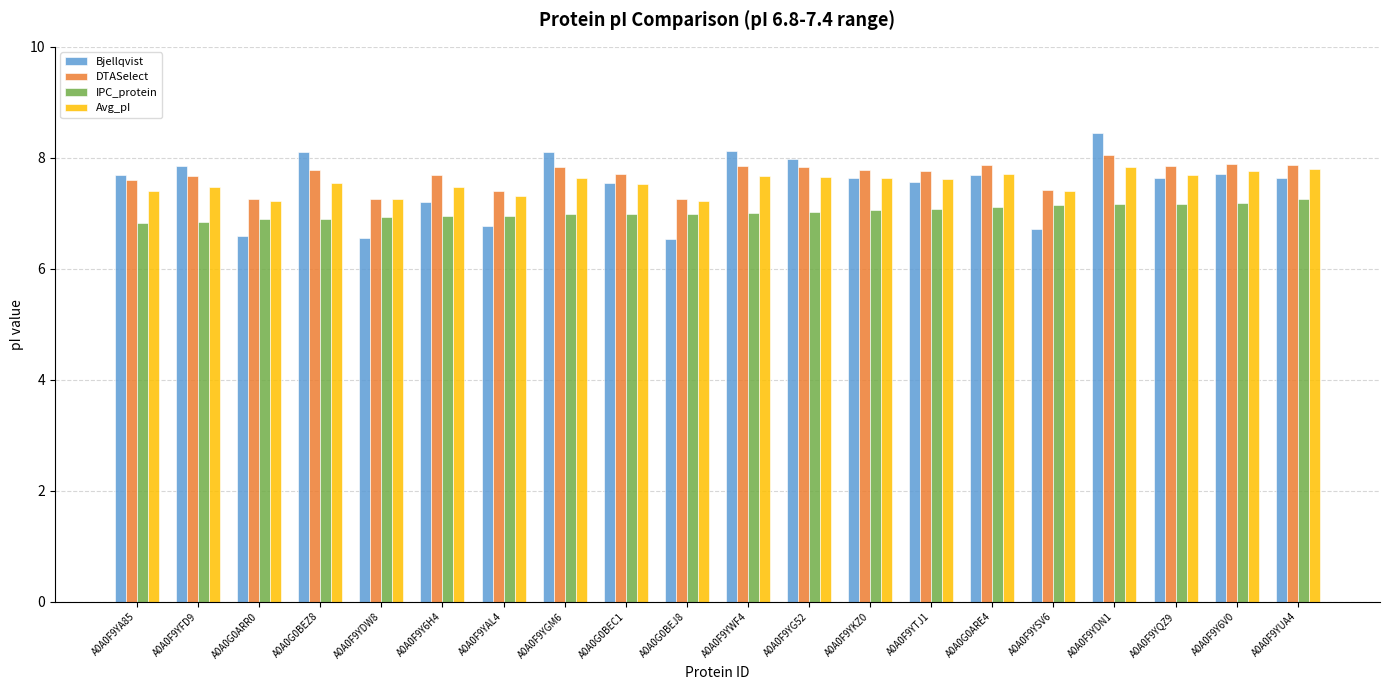

What is the value of the Bjellqvist bar at the 13th from the left?

7.6